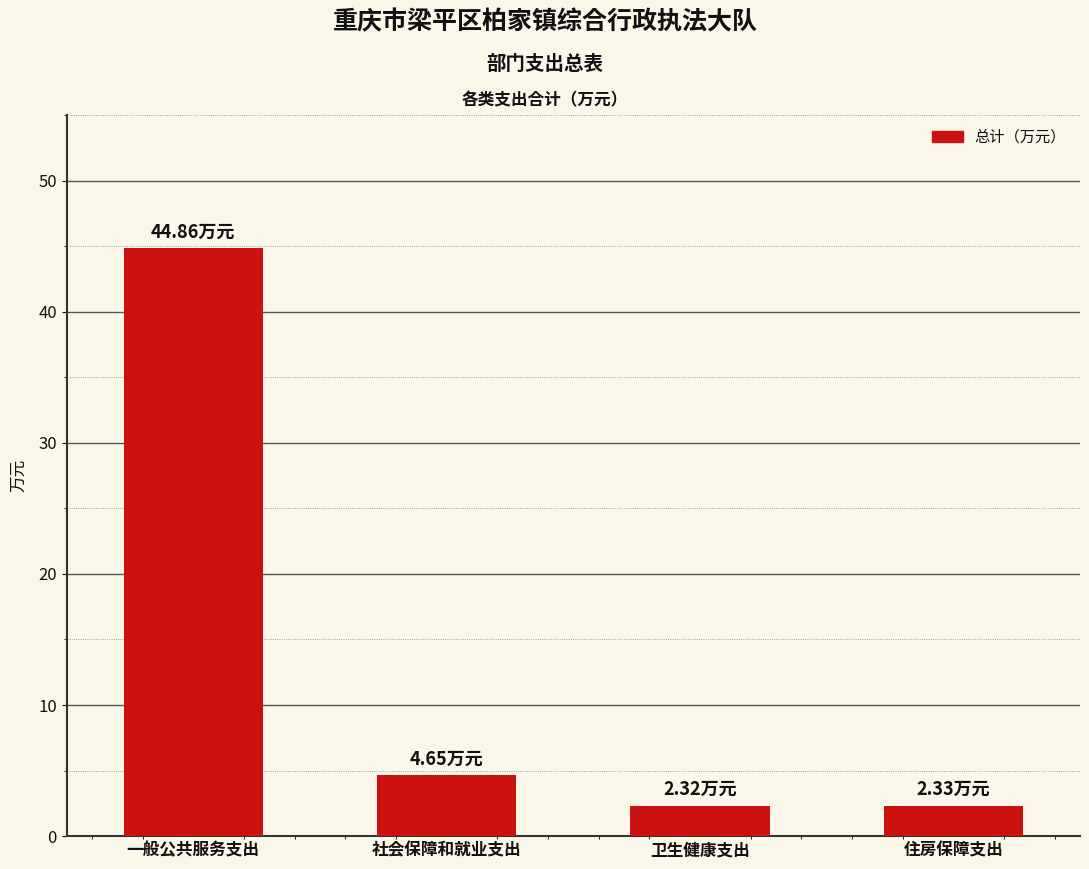

True or false: the data shows 23.5 at 一般公共服务支出.

False